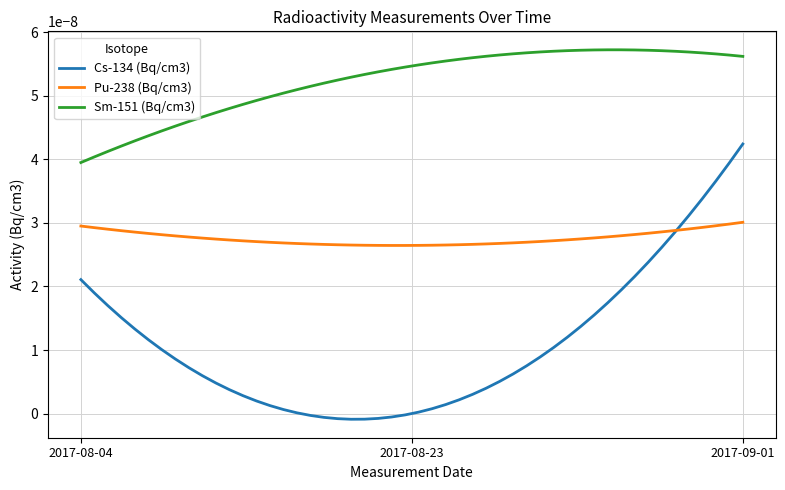

Which series has the widest spread of values?

Cs-134 (Bq/cm3)